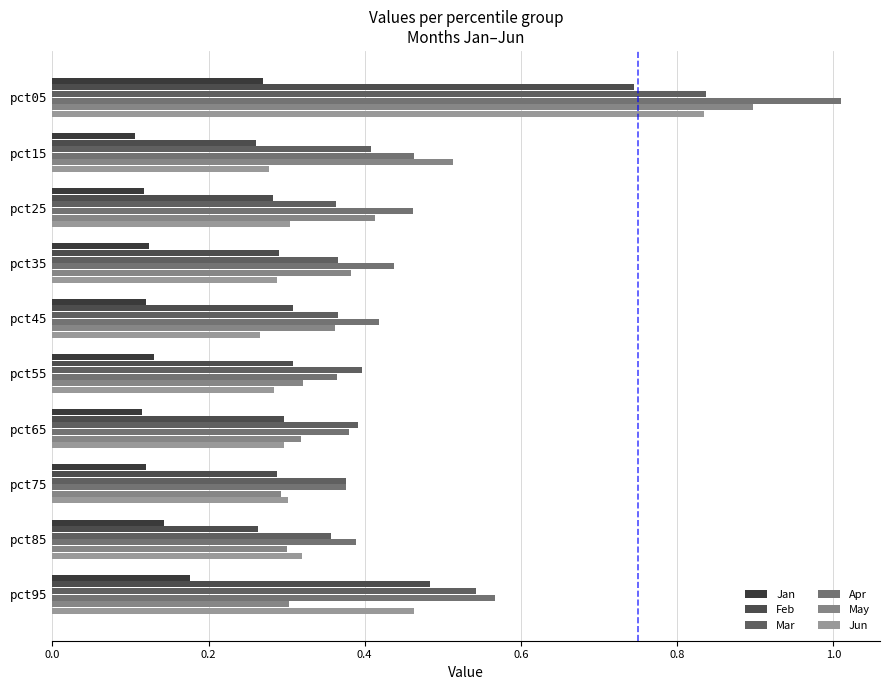

List the series in order of their peak value, lowest first.

Jan, Feb, Jun, Mar, May, Apr